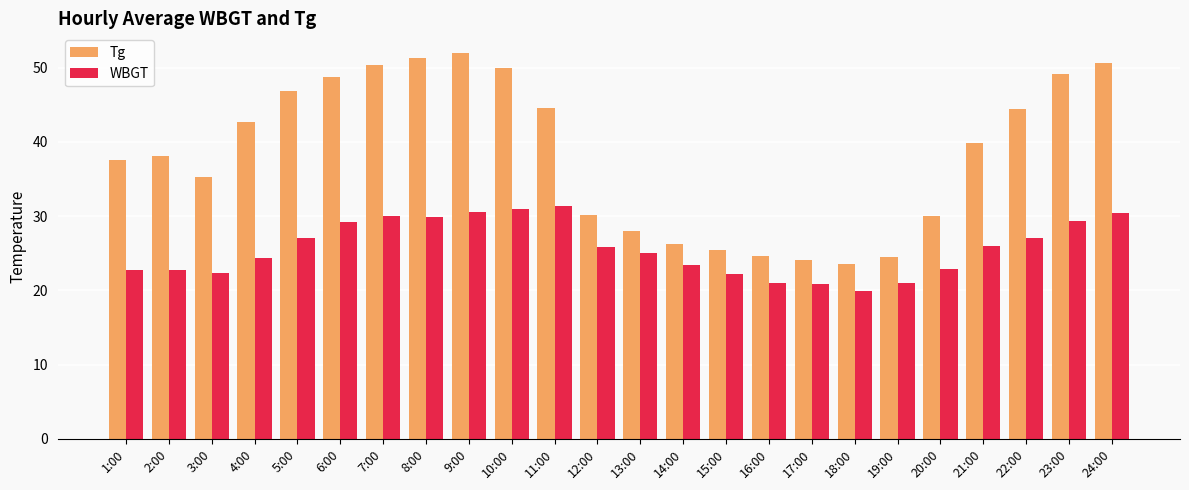

At 1:00, list the series in order from smallest to largest.

WBGT, Tg